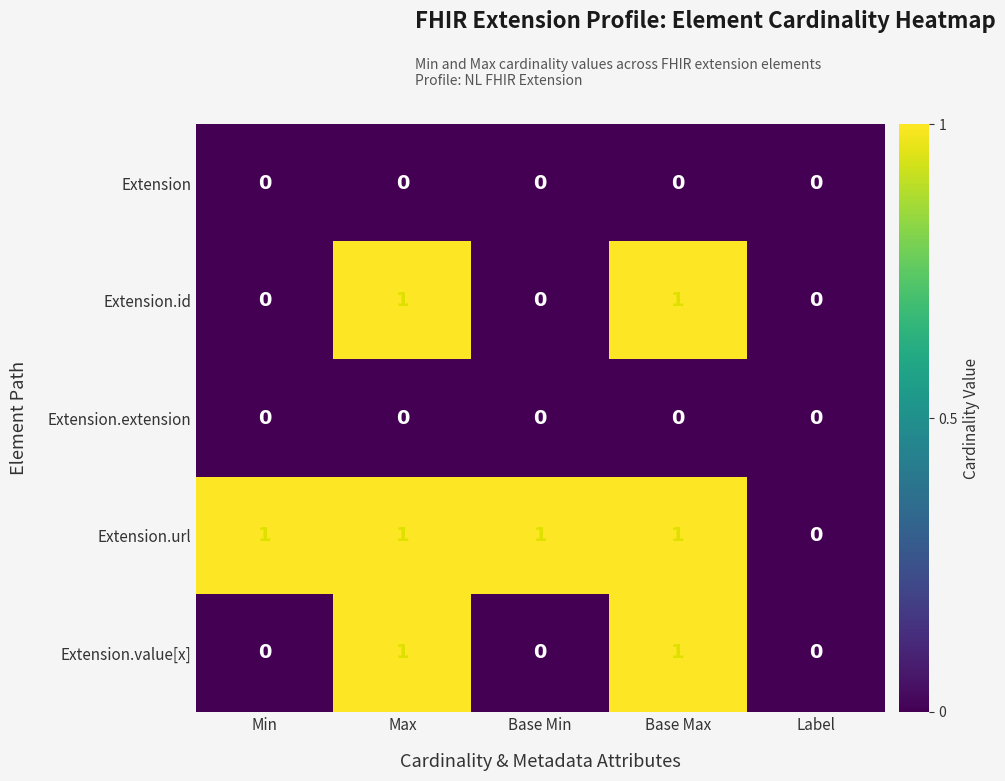

The Extension series shows 0 at Max. True or false?

True